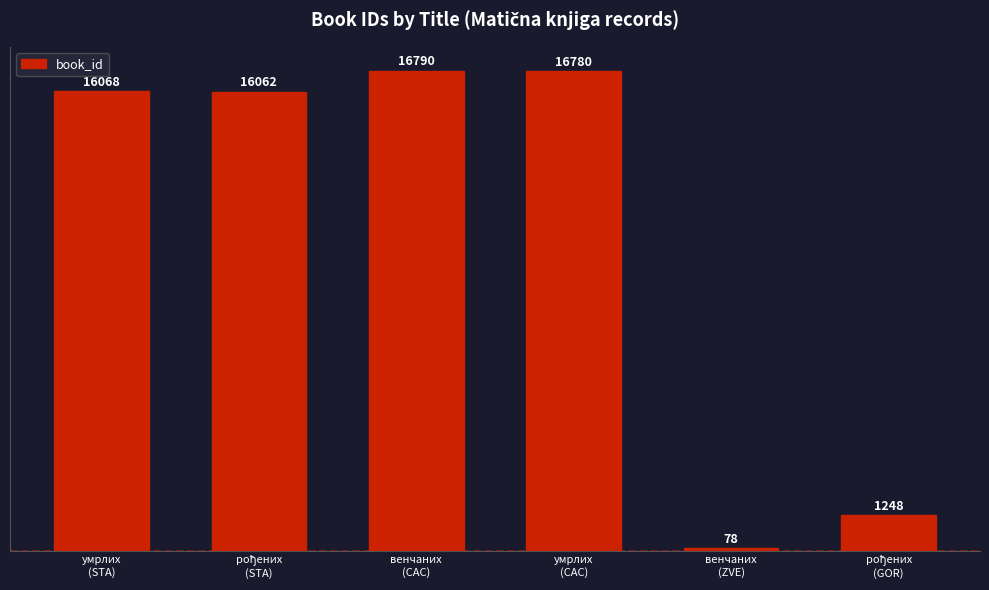

What is the smallest value displayed?

78